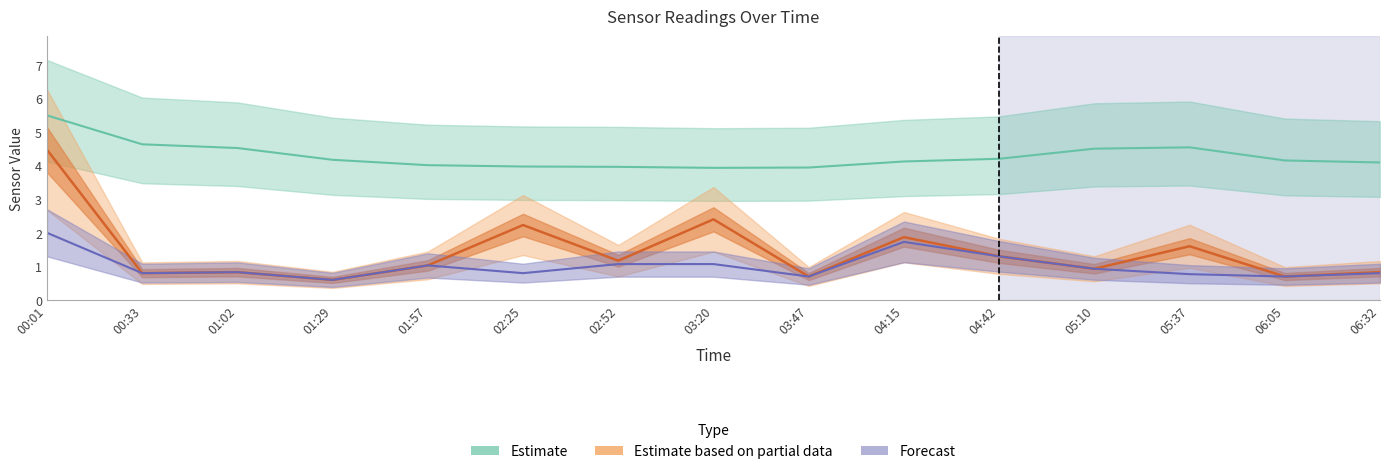

What are all the series names shown in the legend?

Estimate, Estimate based on partial data, Forecast